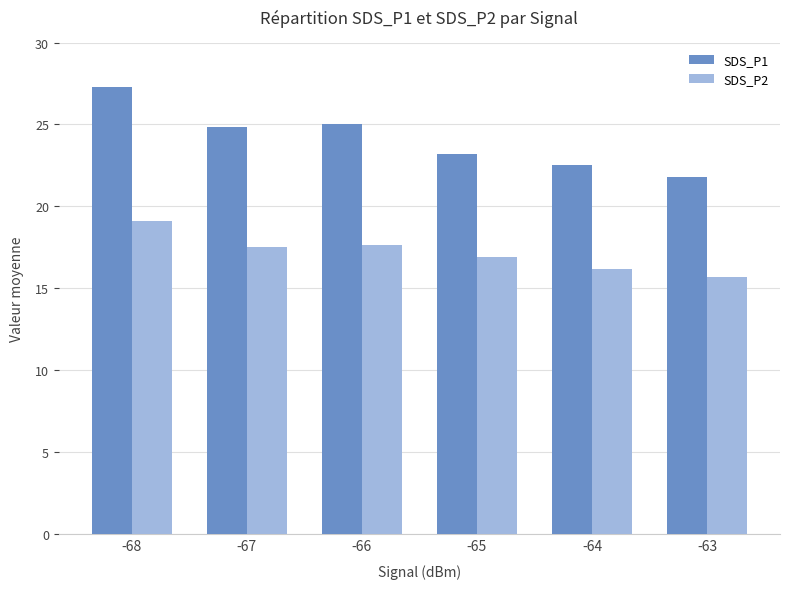

What is the value of the SDS_P2 bar at the 4th from the left?

16.9